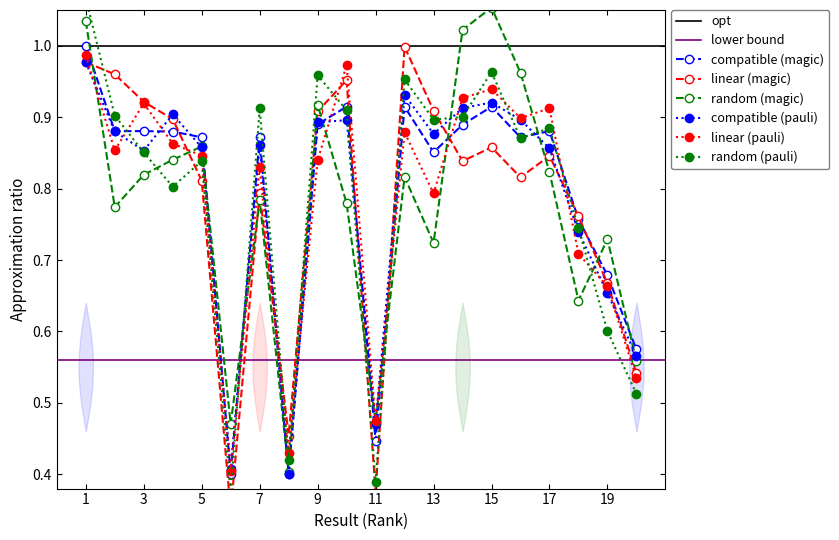

How many interior local peaks does the random (magic) series have?

6